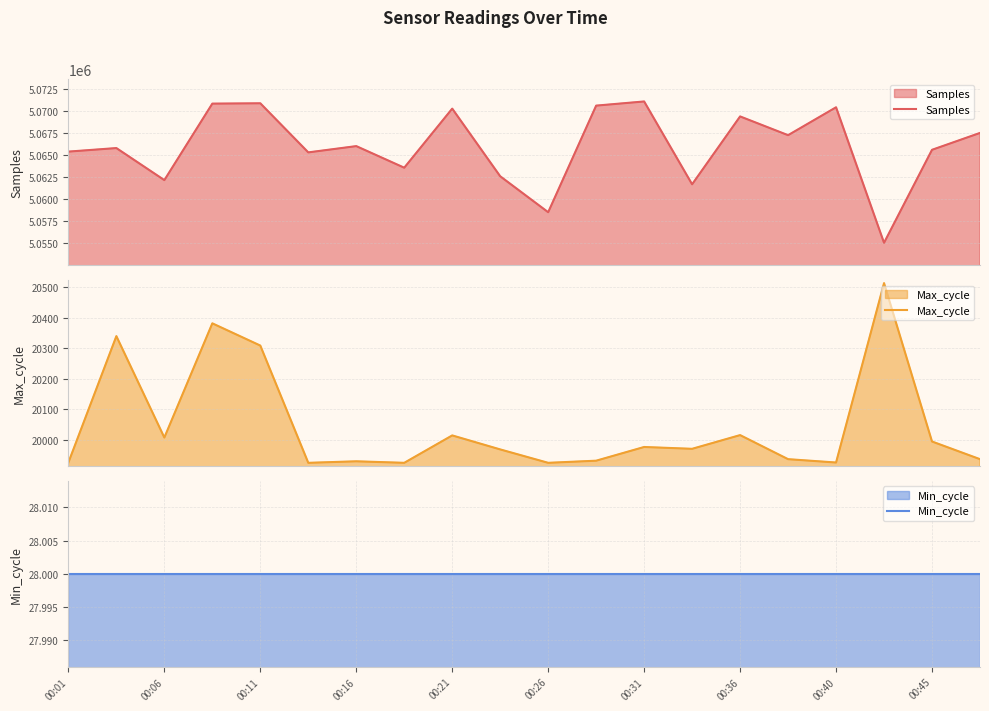

At which label is Min_cycle closest to 28?

00:01